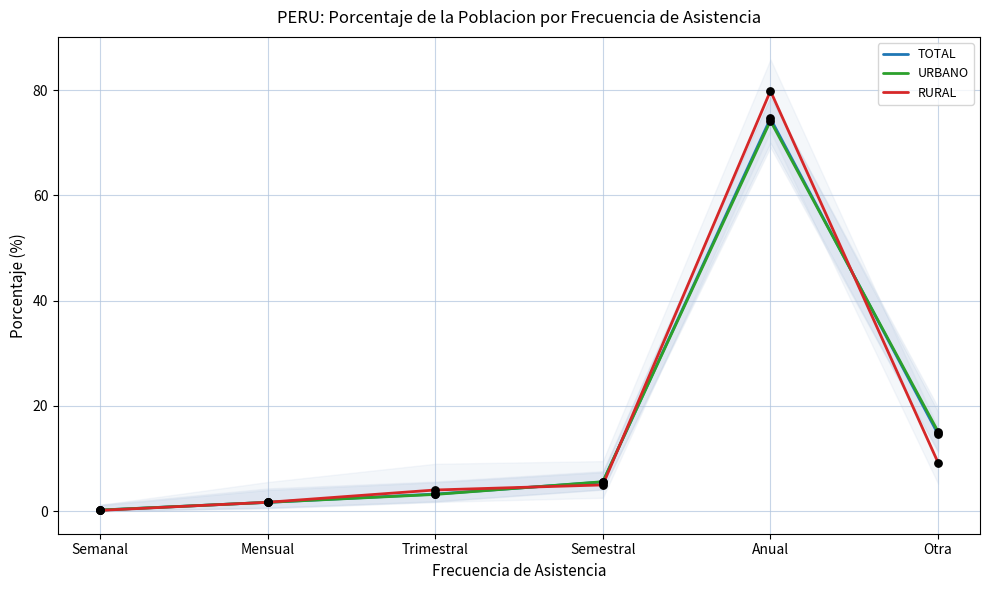

What are all the series names shown in the legend?

TOTAL, URBANO, RURAL